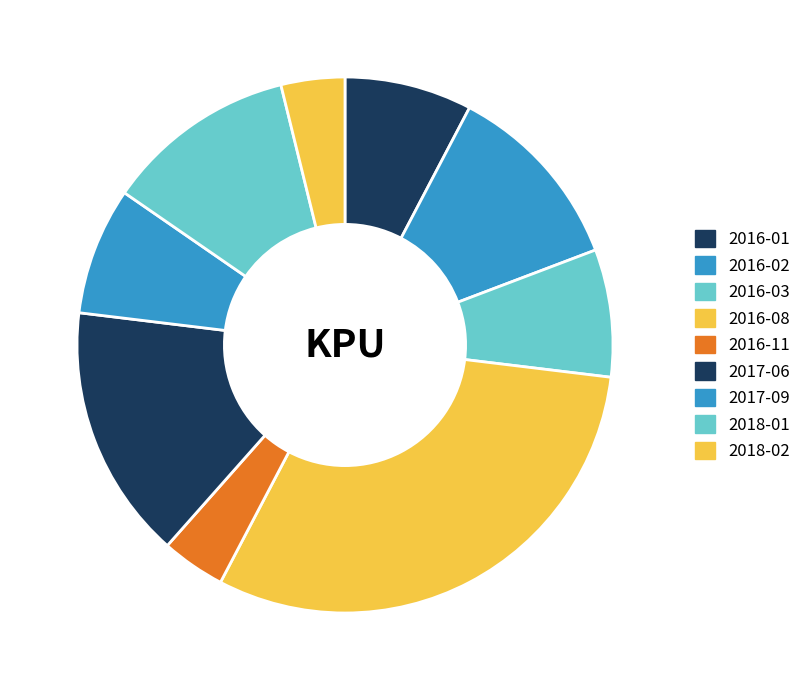

To the nearest percent, what is the difference between the largest and smallest slice percentages?

27%